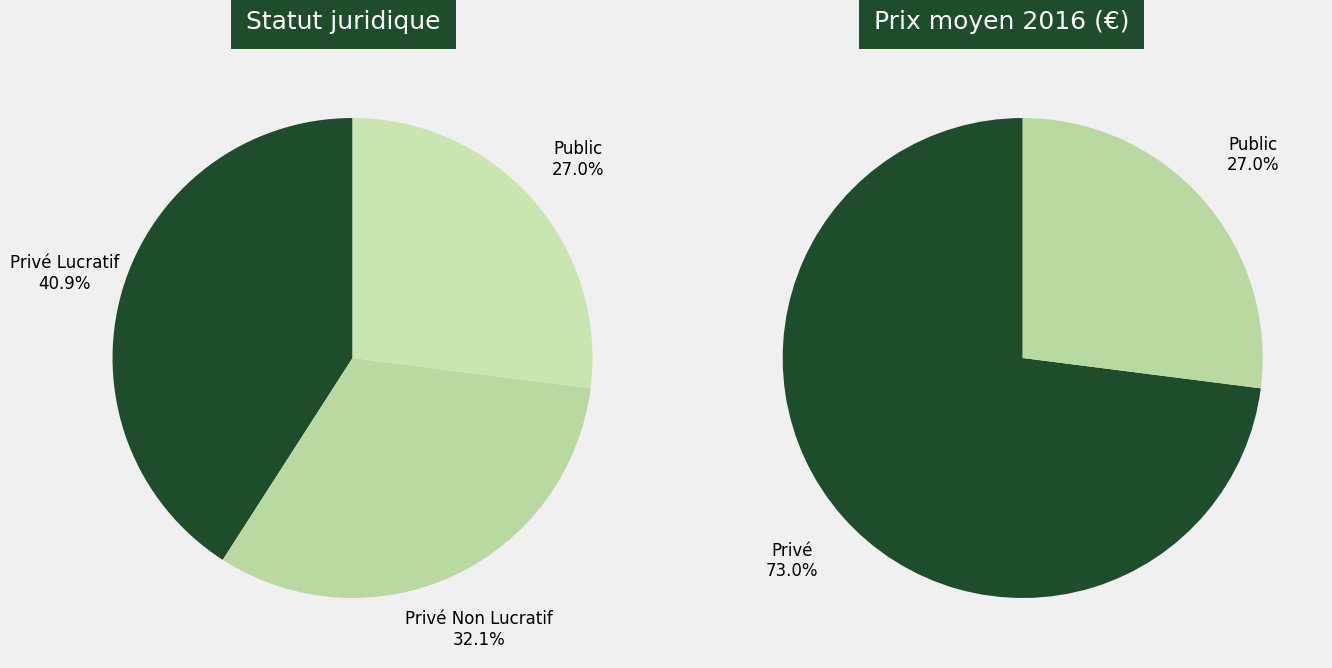

Does Privé Non Lucratif account for over 50% of the chart?

No